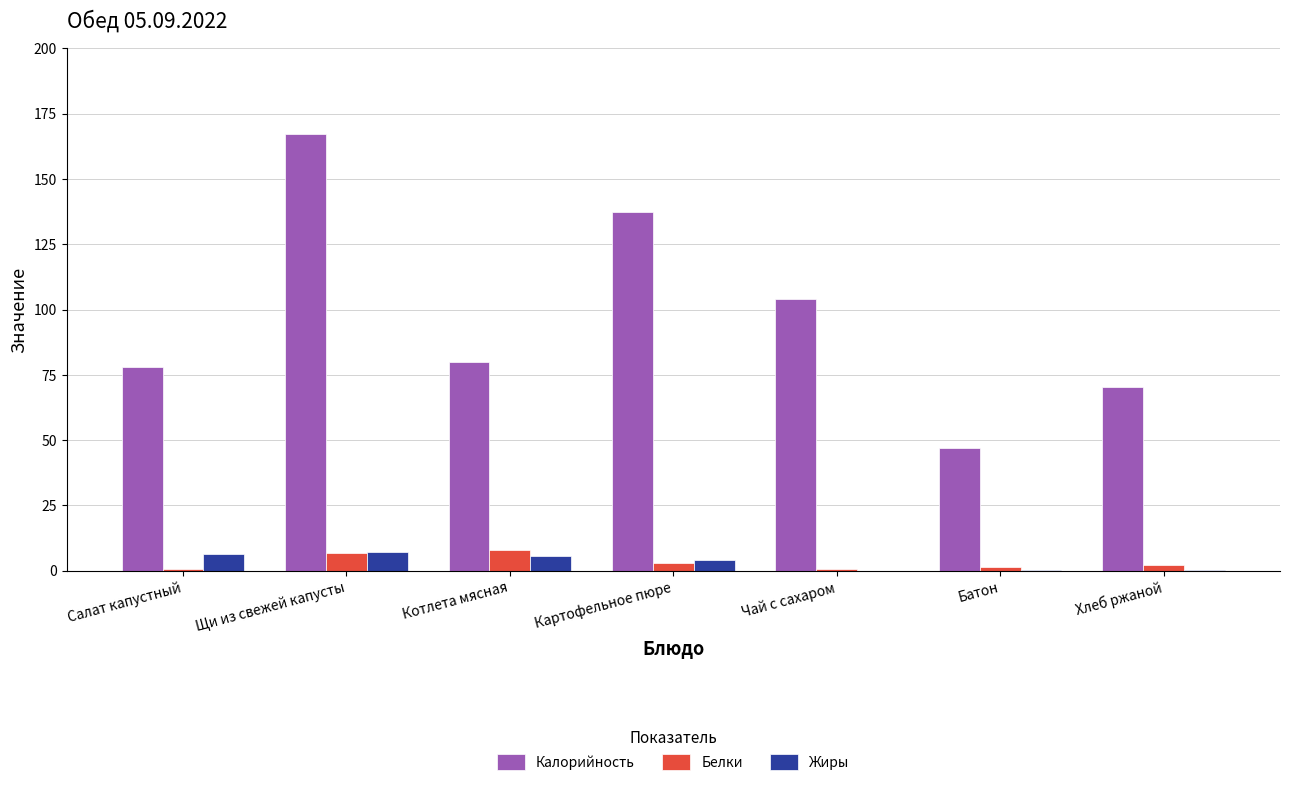

Is the value of Жиры at Котлета мясная greater than the value of Калорийность at Котлета мясная?

No